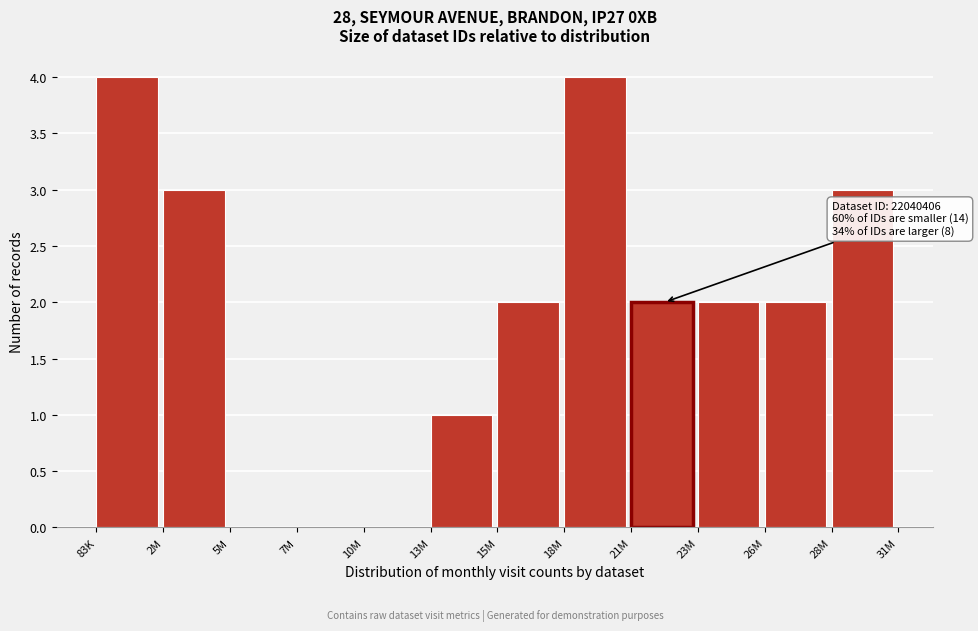

Reading right to left, what are all the values shown in this chart?

28M=3	26M=2	23M=2	21M=2	18M=4	15M=2	13M=1	10M=0	7M=0	5M=0	2M=3	83K=4